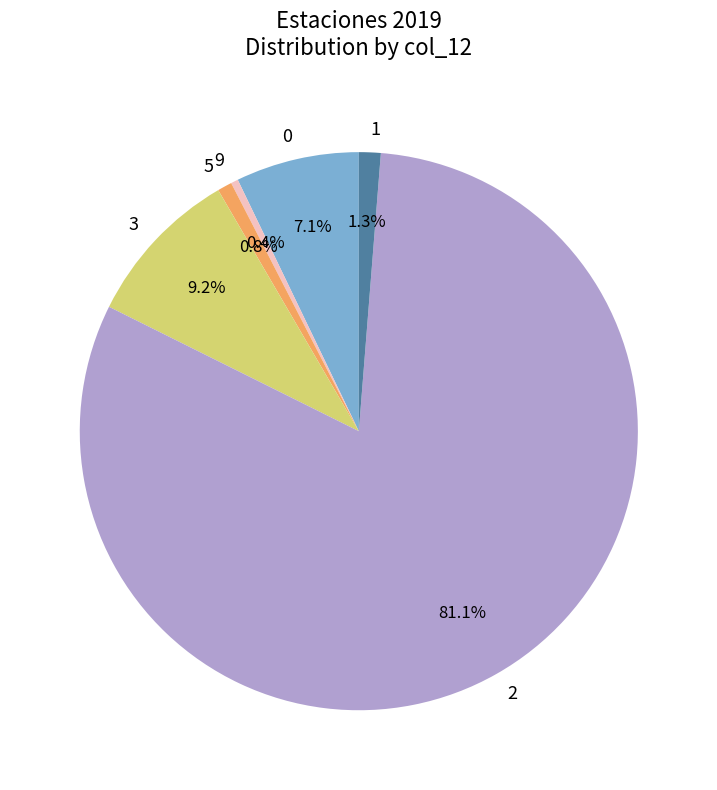

What portion of the pie excludes 3?

90.8%